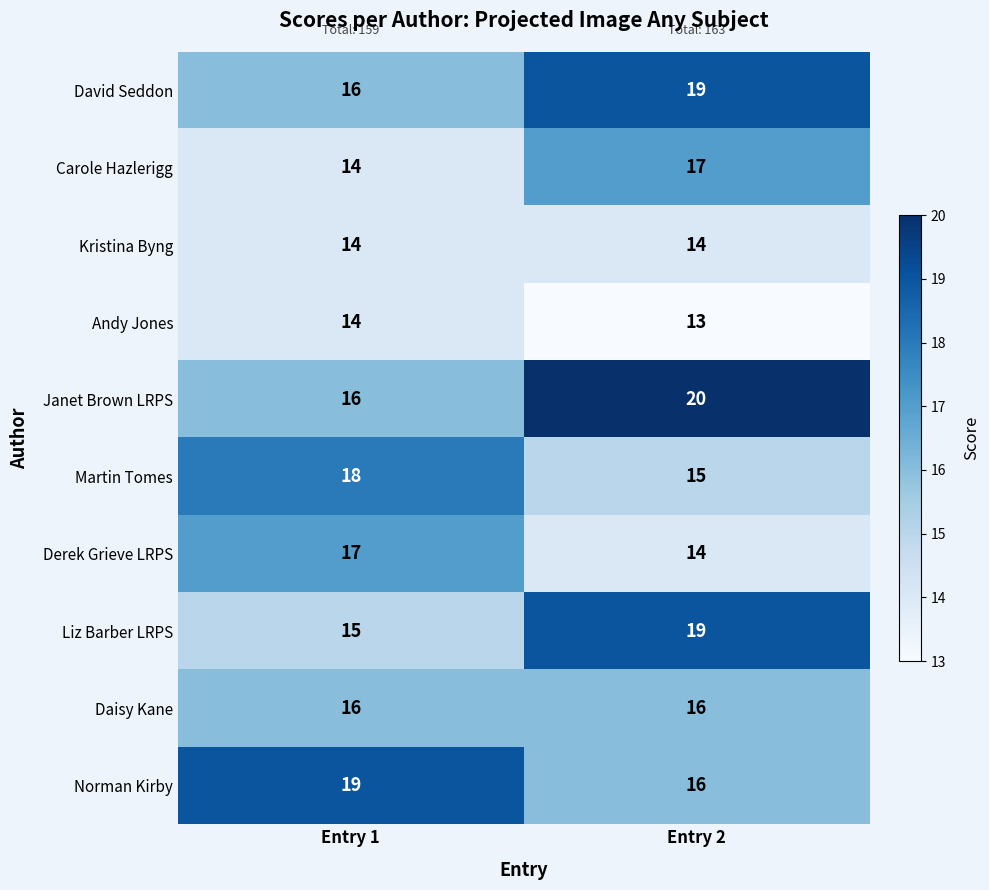

What is the difference between the maximum and minimum values in the Martin Tomes series?

3